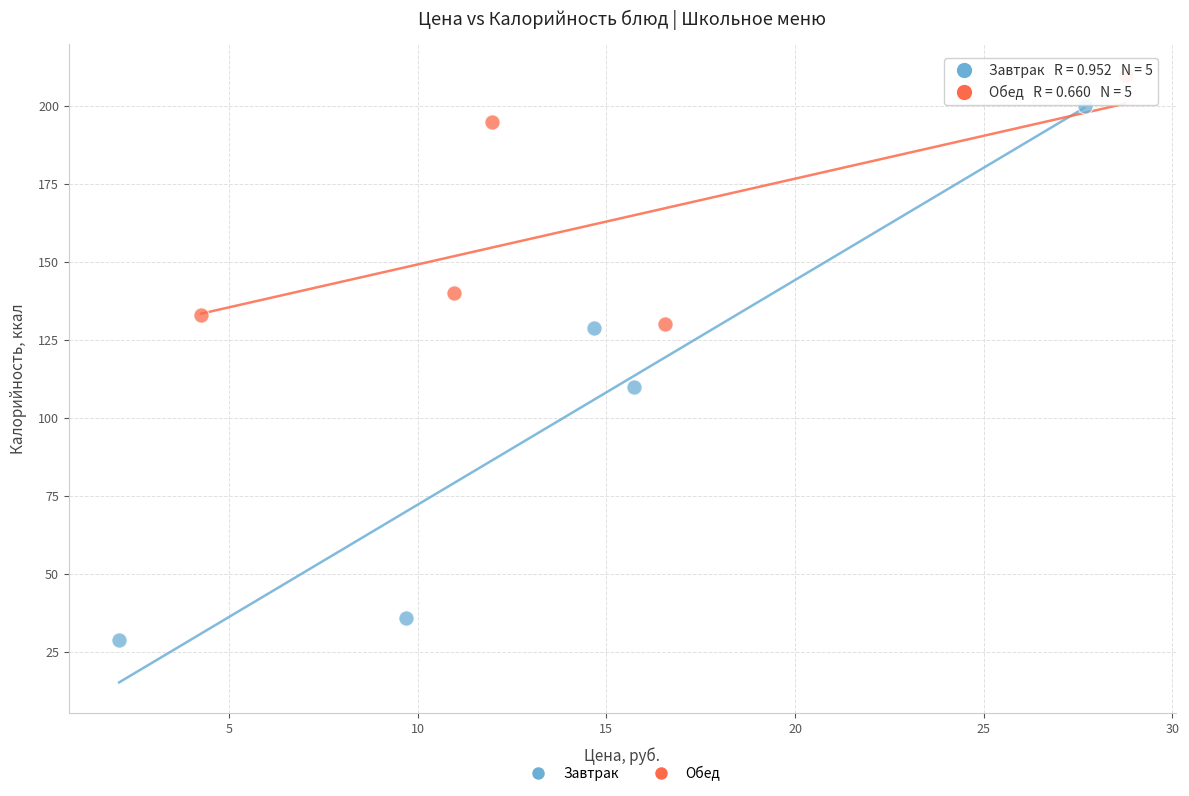

Which series reaches the minimum Y coordinate?

Завтрак